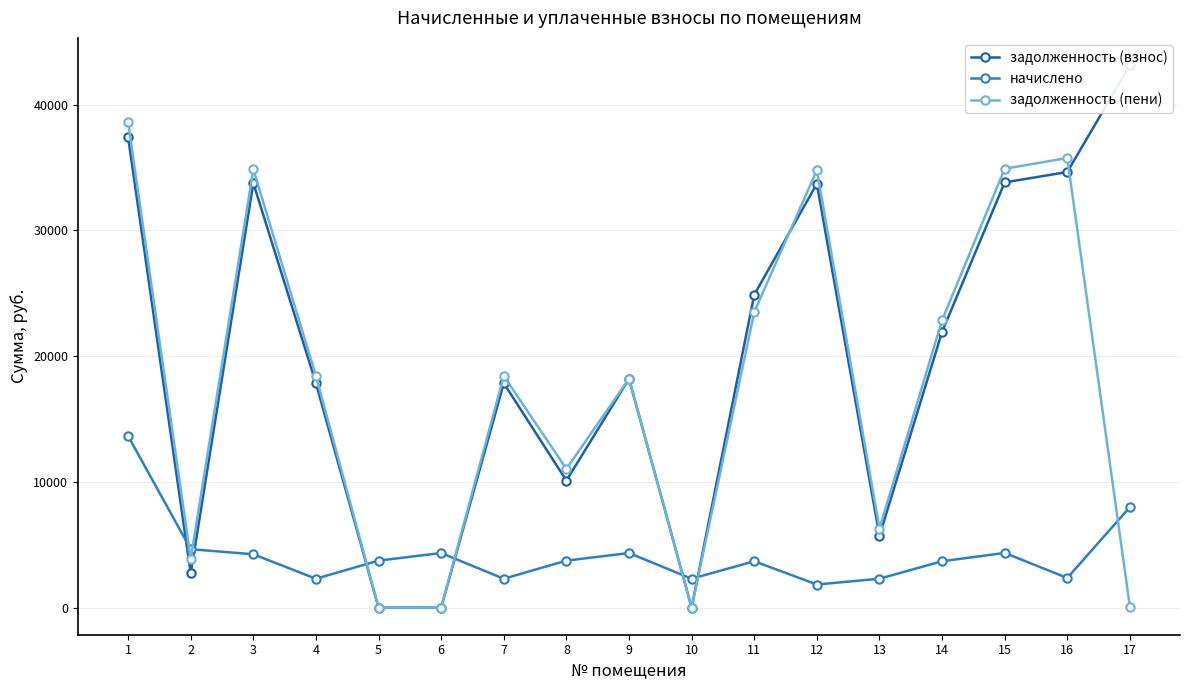

Is the value of задолженность (взнос) at 11 greater than the value of начислено at 7?

Yes